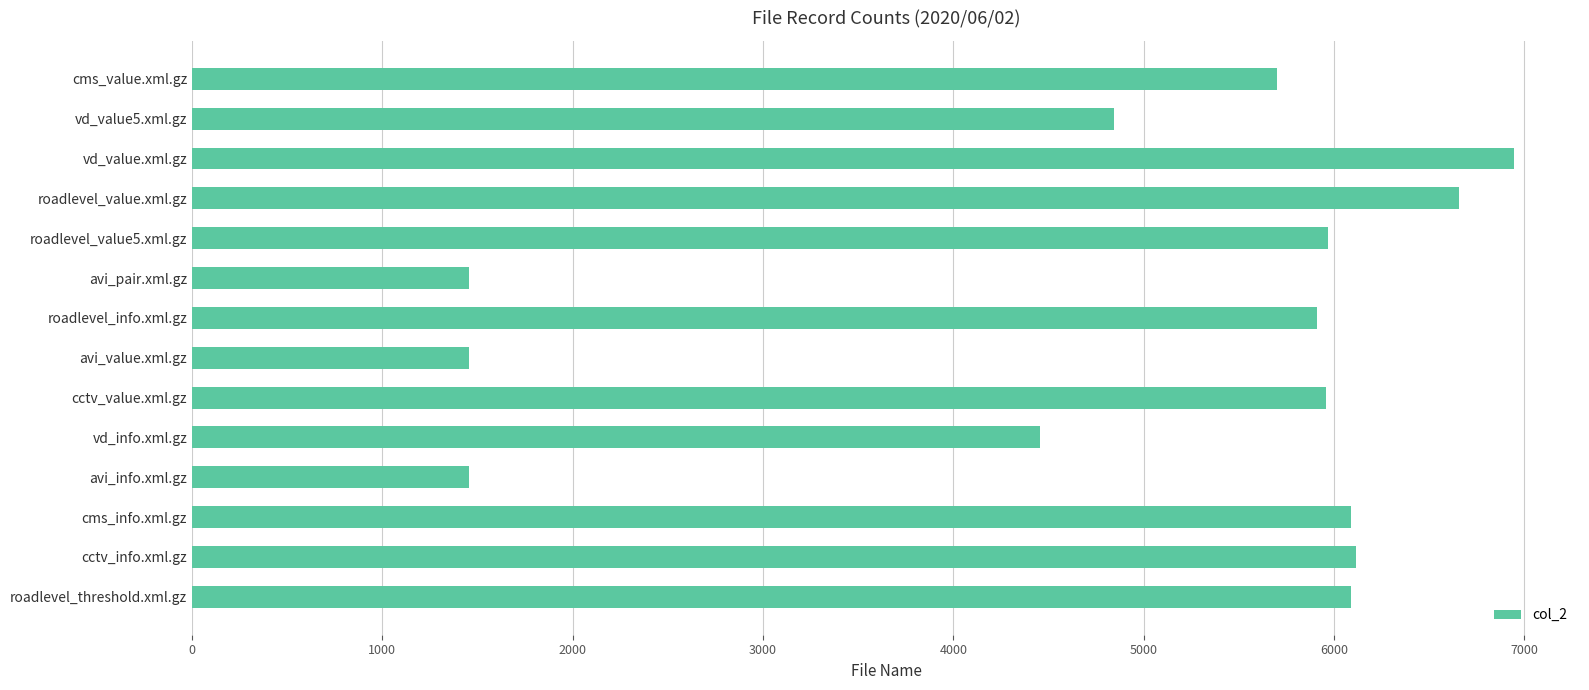

Between roadlevel_info.xml.gz and cctv_info.xml.gz, which is larger?

cctv_info.xml.gz